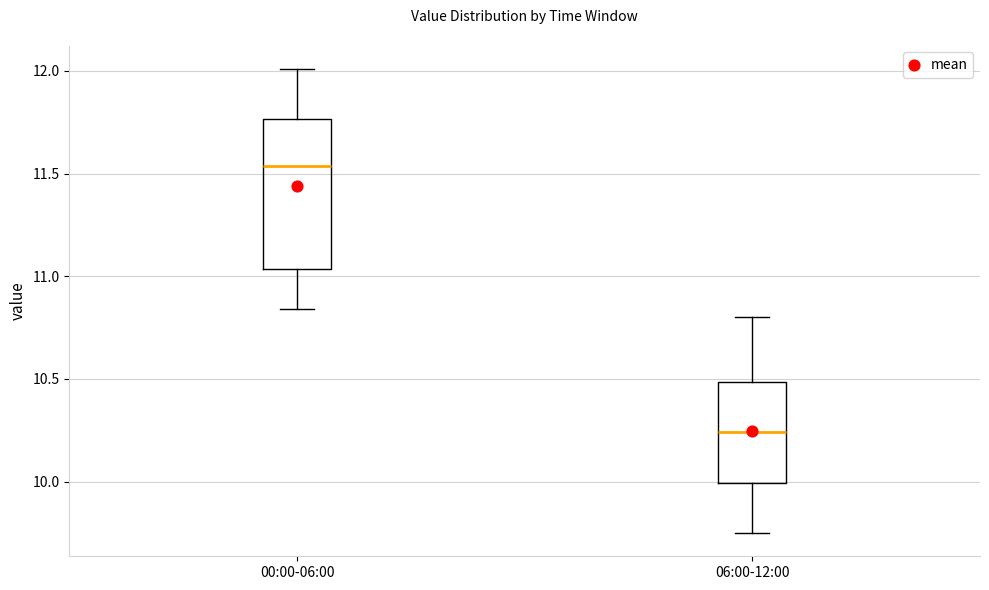

Reading left to right, read every box against the y-axis: the position of its median line, the range the box covers, and the ends of its whiskers. The values are not printed on the chart, so give them approximately, as read against the axis.

00:00-06:00: median 11.55, box 11.05 to 11.75, whiskers 10.85 to 12.00
06:00-12:00: median 10.25, box 10.00 to 10.50, whiskers 9.75 to 10.80